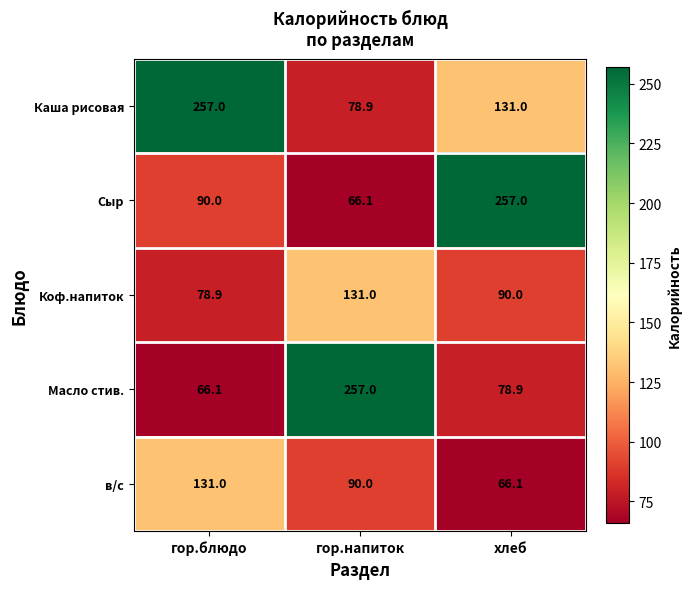

Reading left to right, list all the values displayed in this chart.

Каша рисовая: гор.блюдо=257.0	гор.напиток=78.9	хлеб=131.0
Сыр: гор.блюдо=90.0	гор.напиток=66.1	хлеб=257.0
Коф.напиток: гор.блюдо=78.9	гор.напиток=131.0	хлеб=90.0
Масло стив.: гор.блюдо=66.1	гор.напиток=257.0	хлеб=78.9
в/с: гор.блюдо=131.0	гор.напиток=90.0	хлеб=66.1